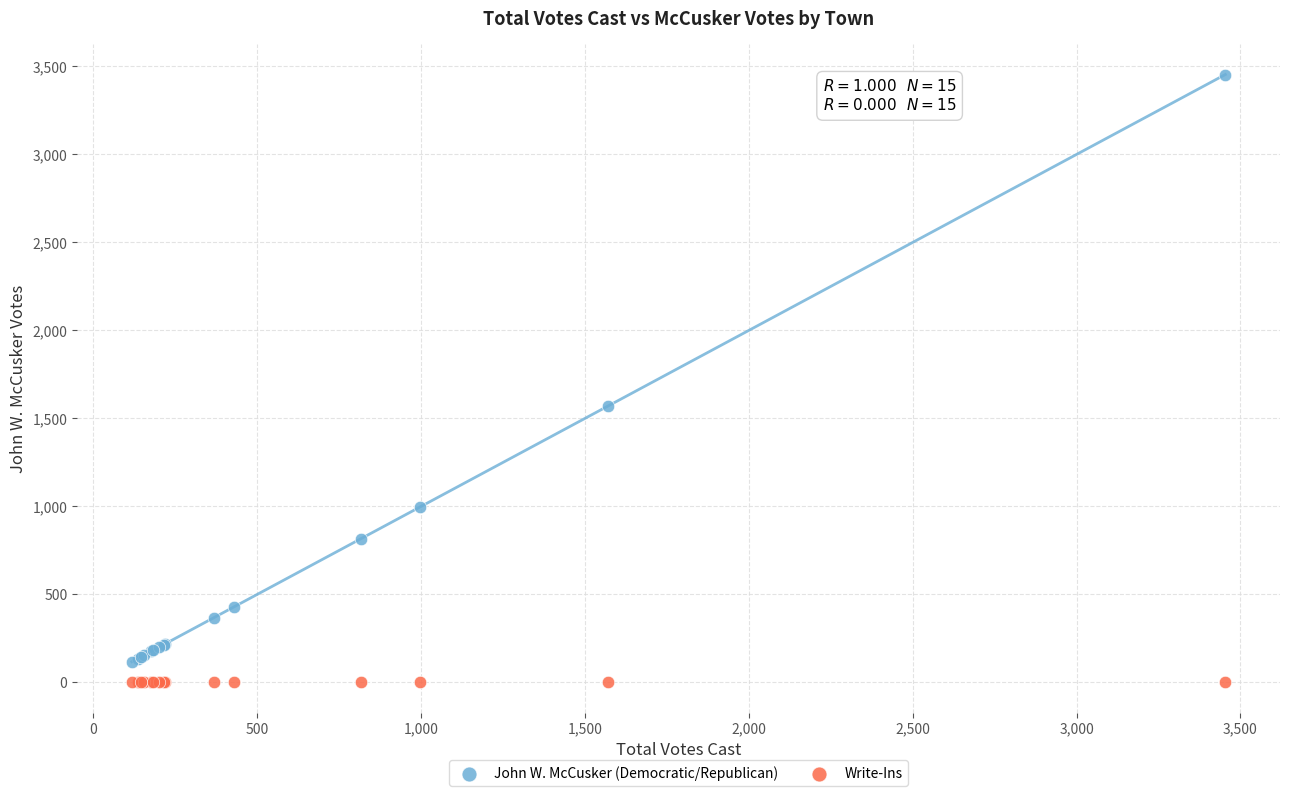

Across all series, what Y value is closest to 1727?

1571